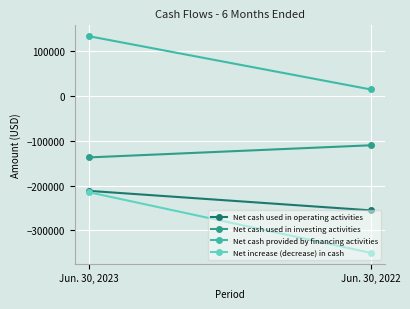

List the labels in order of Net cash used in operating activities value, largest first.

Jun. 30, 2023, Jun. 30, 2022